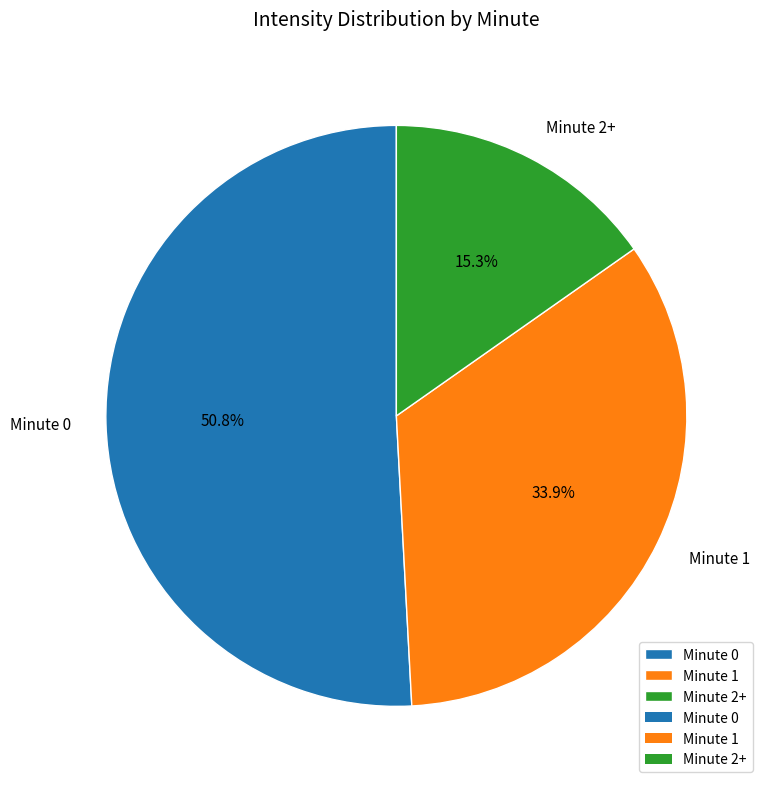

Rank the categories by value from lowest to highest.

Minute 2+, Minute 1, Minute 0